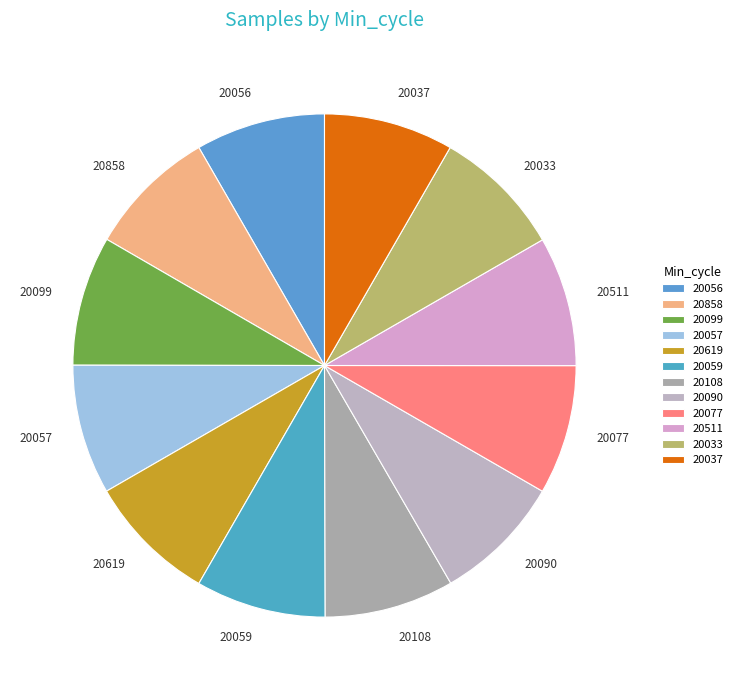

Approximately how many times larger is the value at 20619 compared to 20077?

1.0